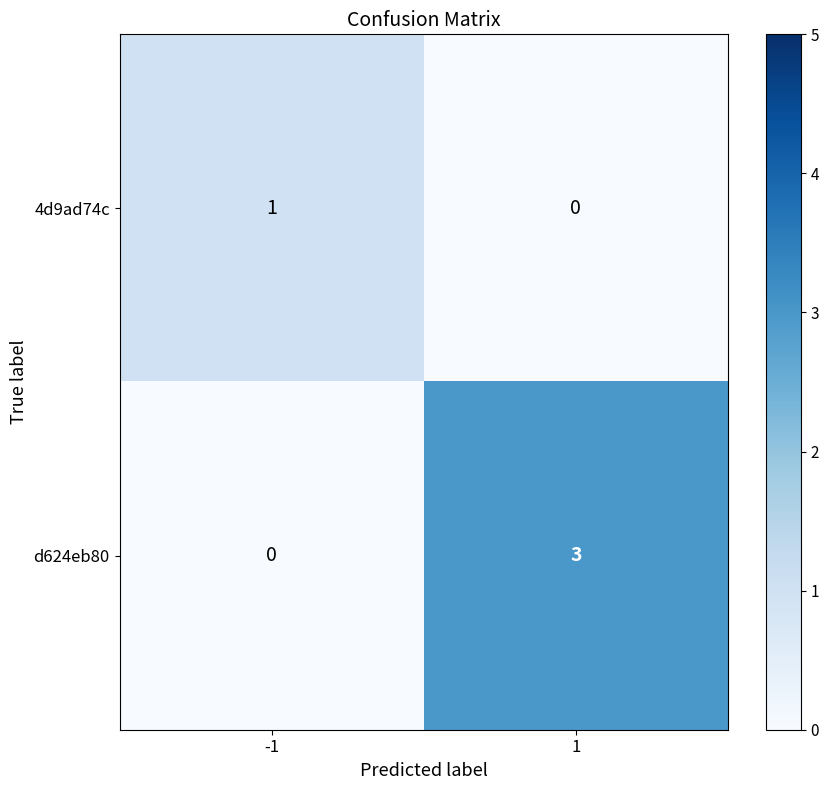

What is the total value across all series at 1?

3